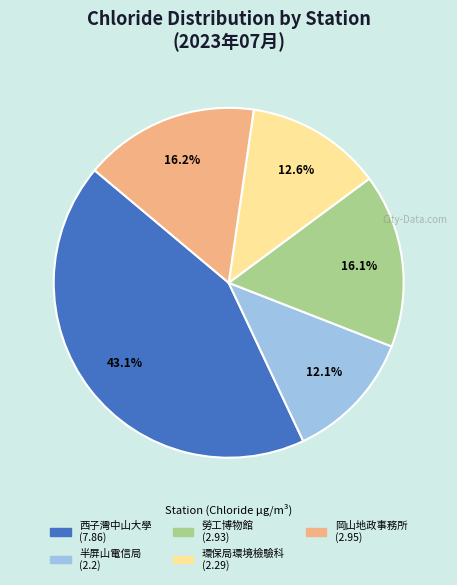

Approximately how many times larger is the value at 環保局環境檢驗科 compared to 半屏山電信局?

1.0